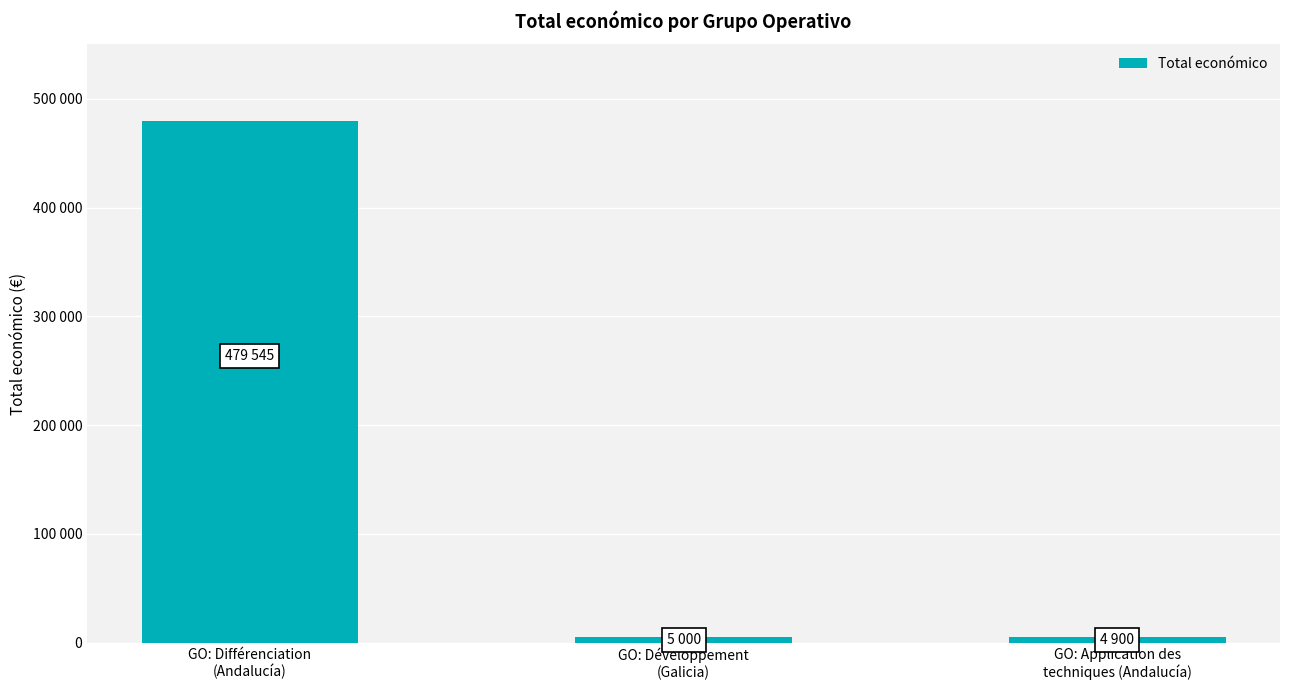

Does the chart contain any negative values?

No